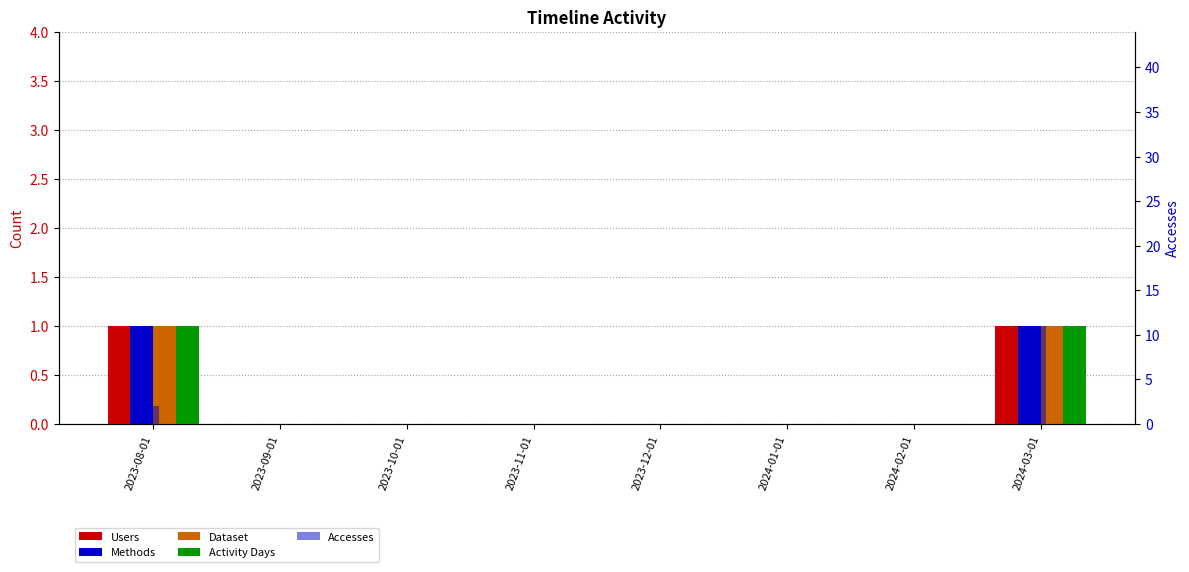

What position from the right is 2023-09-01?

7